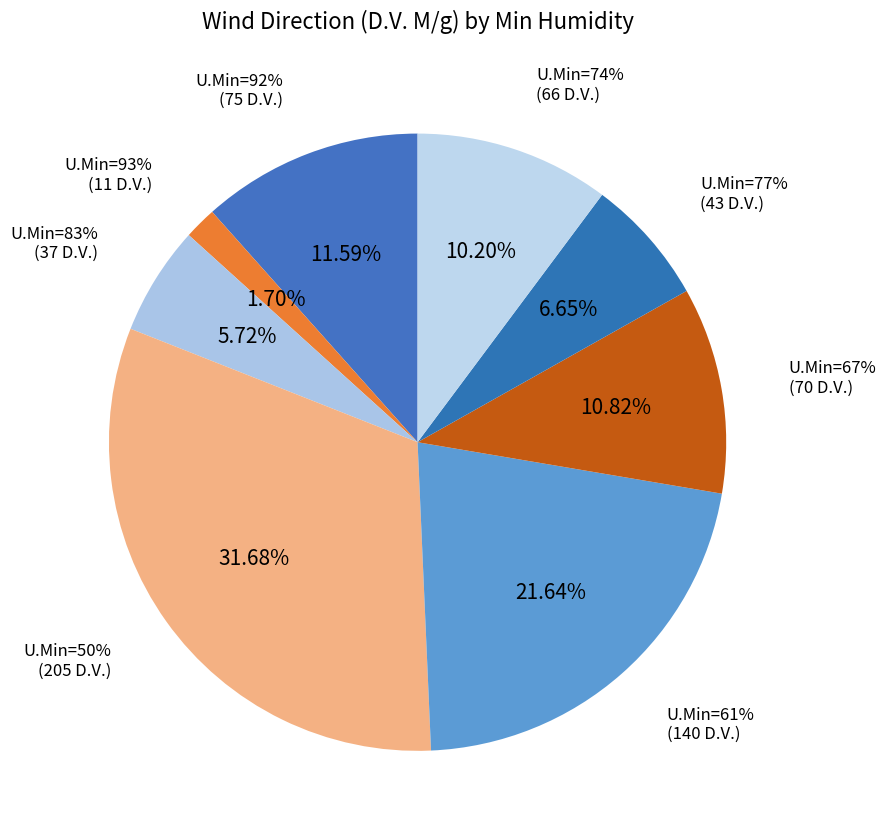

Count the number of slices in the pie.

8